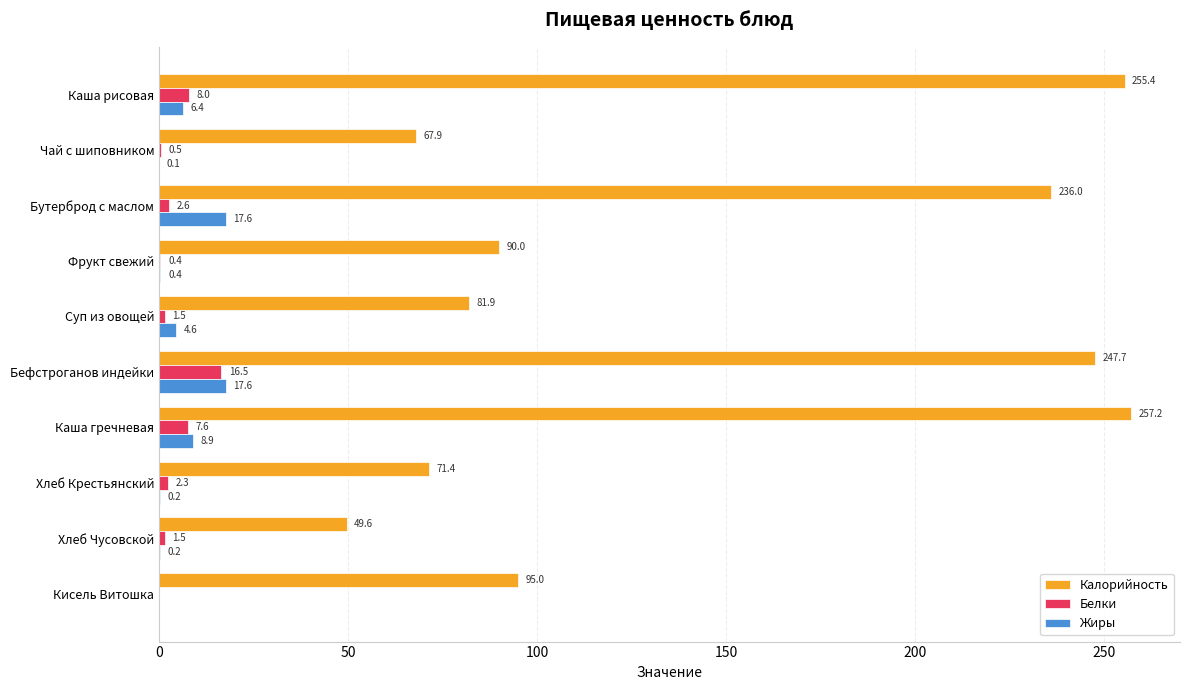

How many distinct data groups are displayed?

3